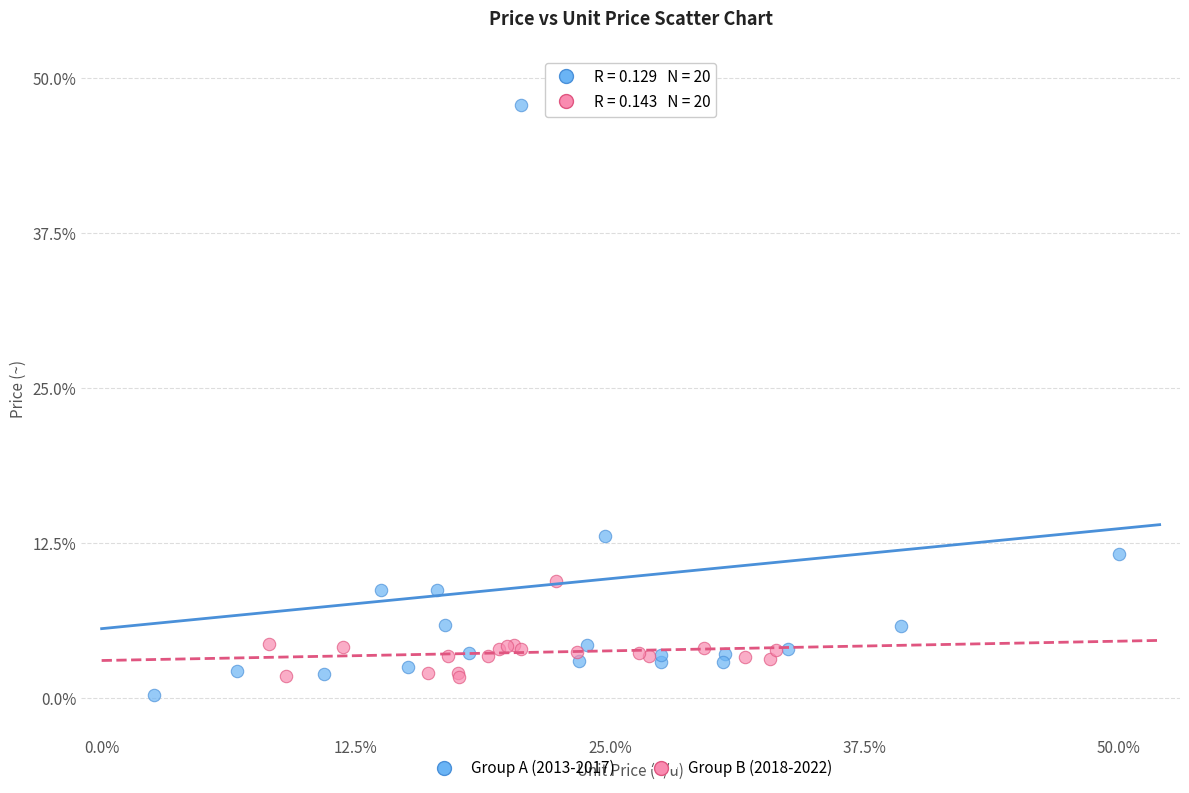

Which series reaches the maximum Y coordinate?

Group A (2013-2017)